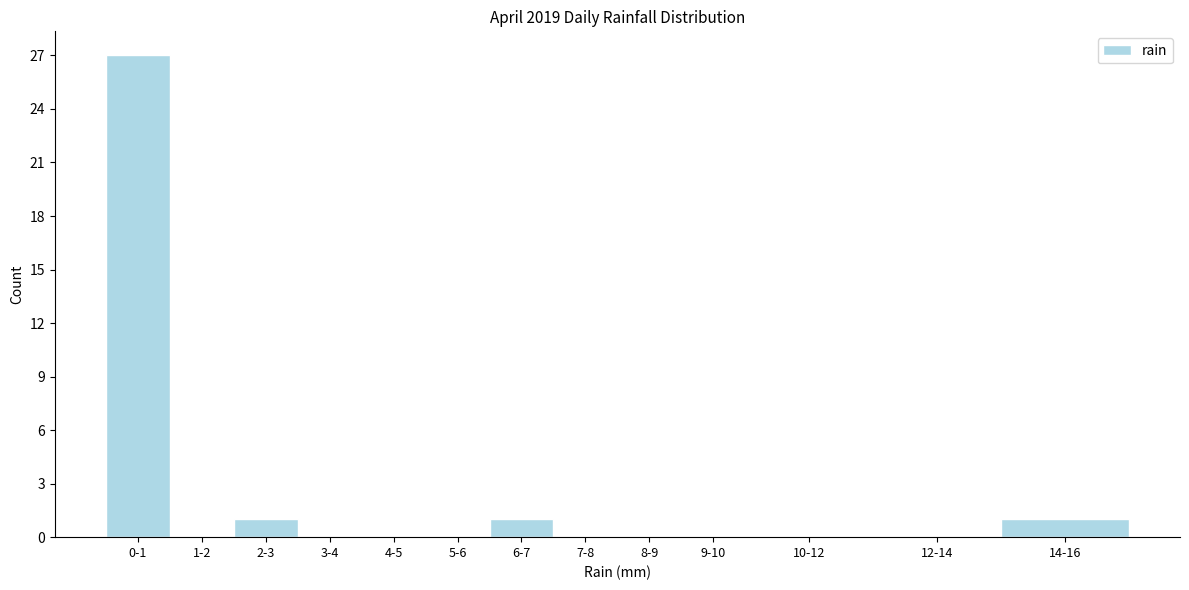

Reading left to right, what are all the values shown in this chart?

0-1=27	1-2=0	2-3=1	3-4=0	4-5=0	5-6=0	6-7=1	7-8=0	8-9=0	9-10=0	10-12=0	12-14=0	14-16=1